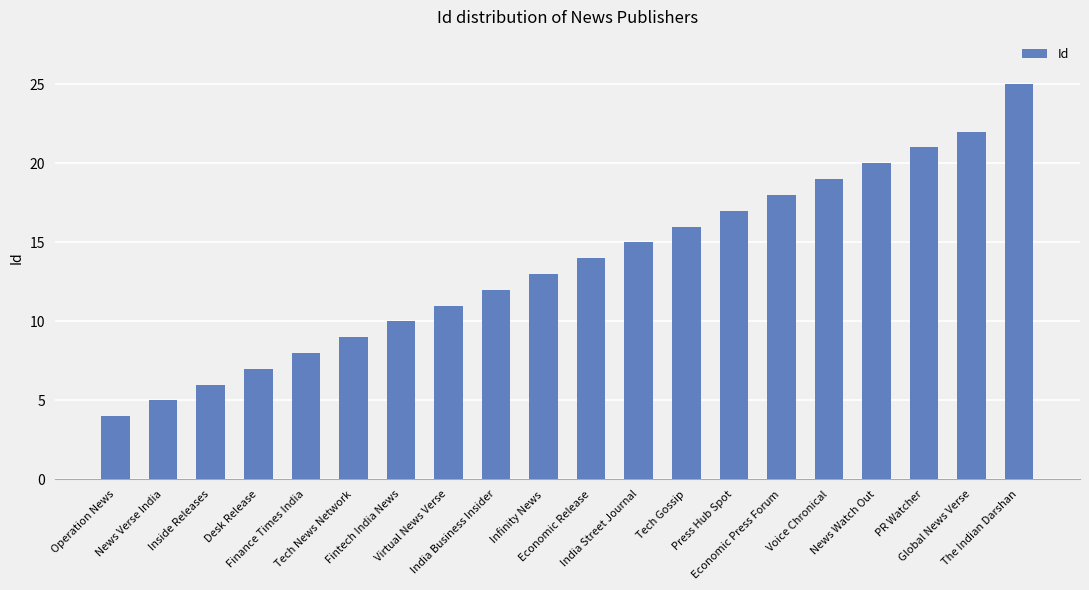

What is the minimum value shown in the chart?

4